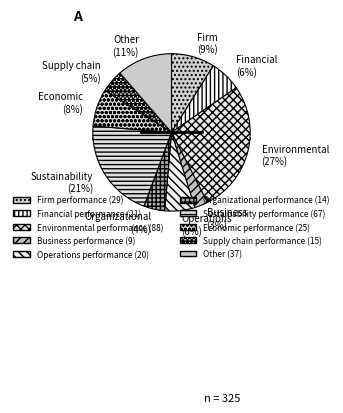

Which category has the biggest portion of the pie?

Environmental performance